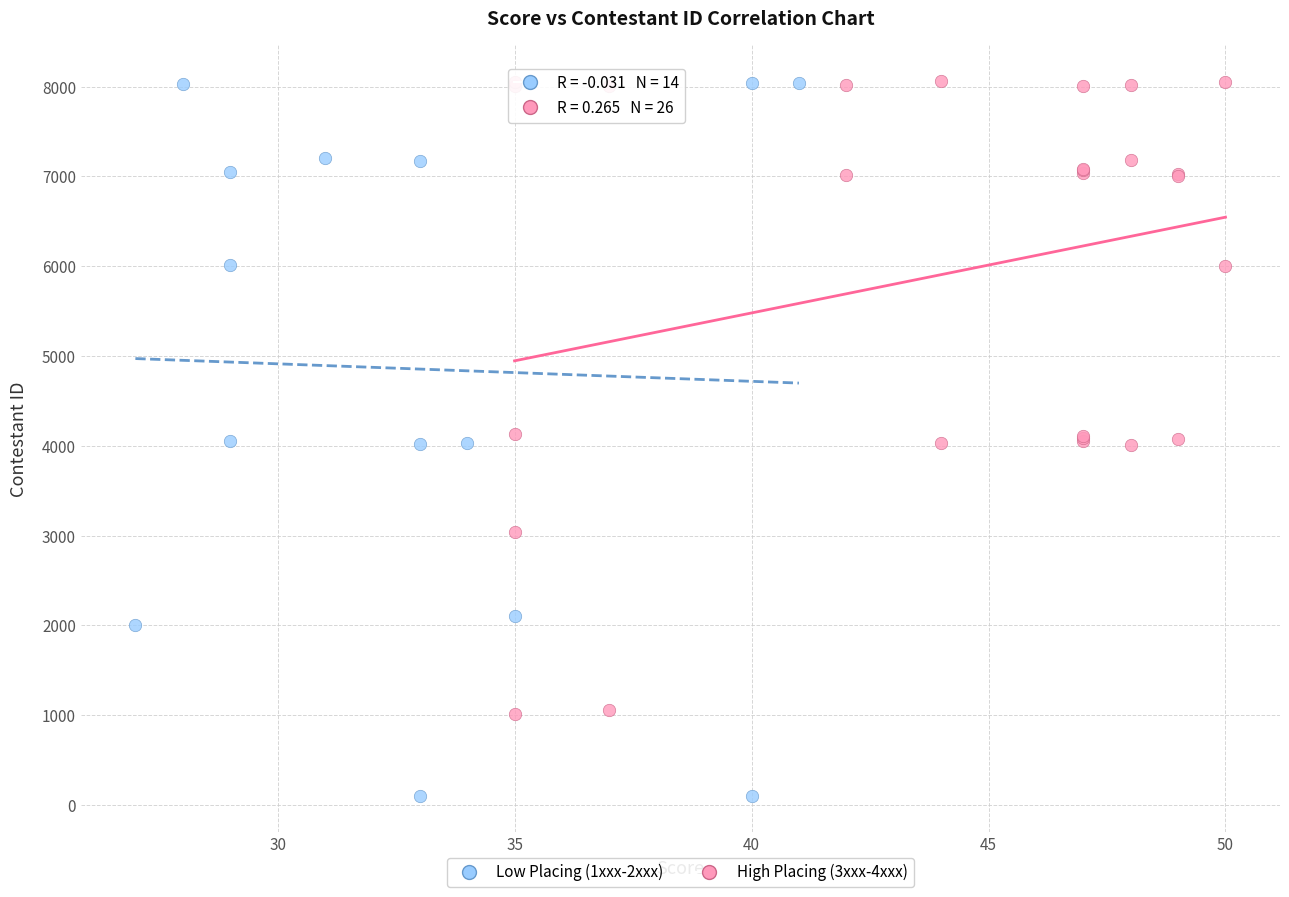

Which series reaches the minimum Y coordinate?

Low Placing (1xxx-2xxx)